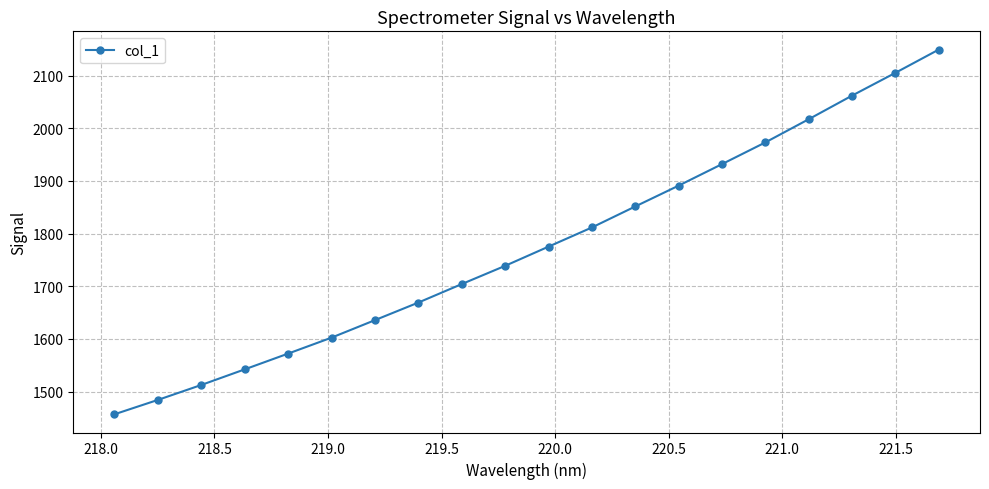

What is the greatest value displayed?

2149.5